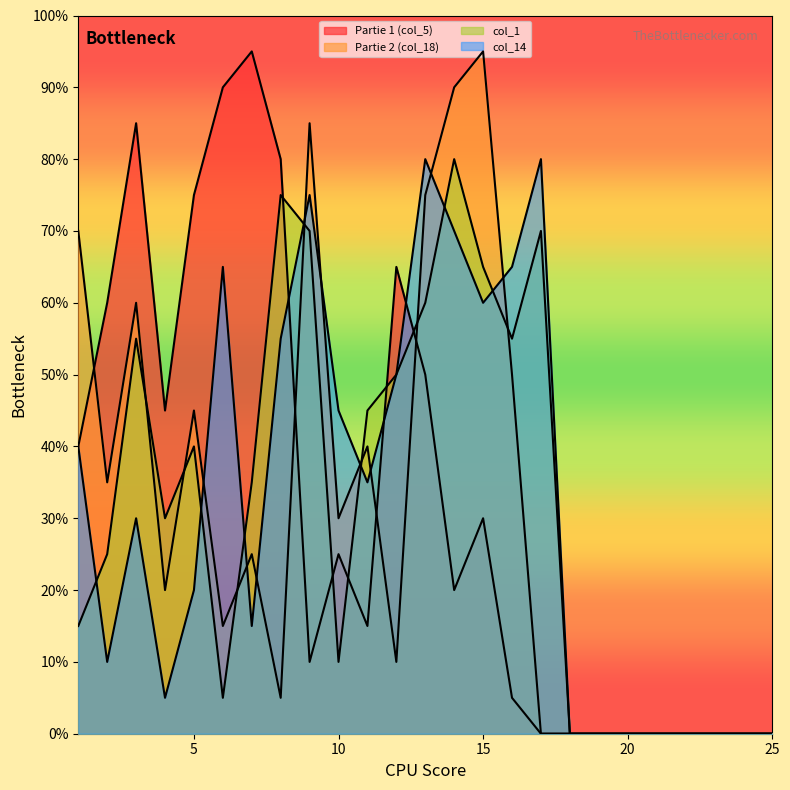

True or false: Partie 1 (col_5) and col_1 intersect in this chart.

True